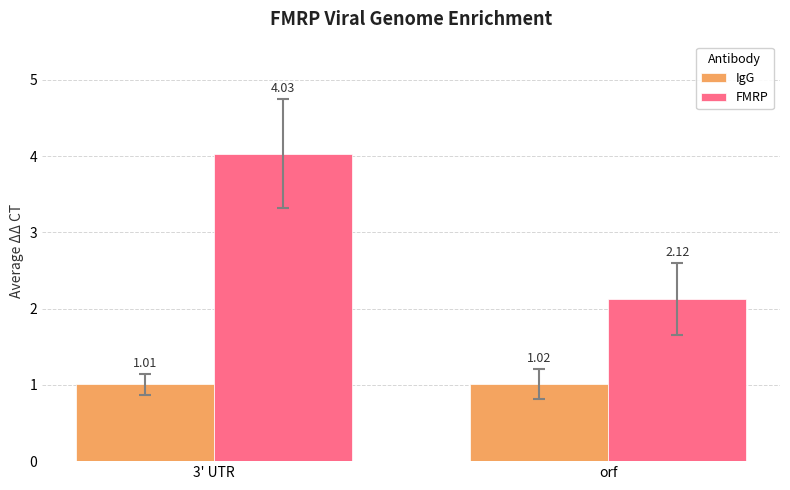

How many groups of bars are there?

2